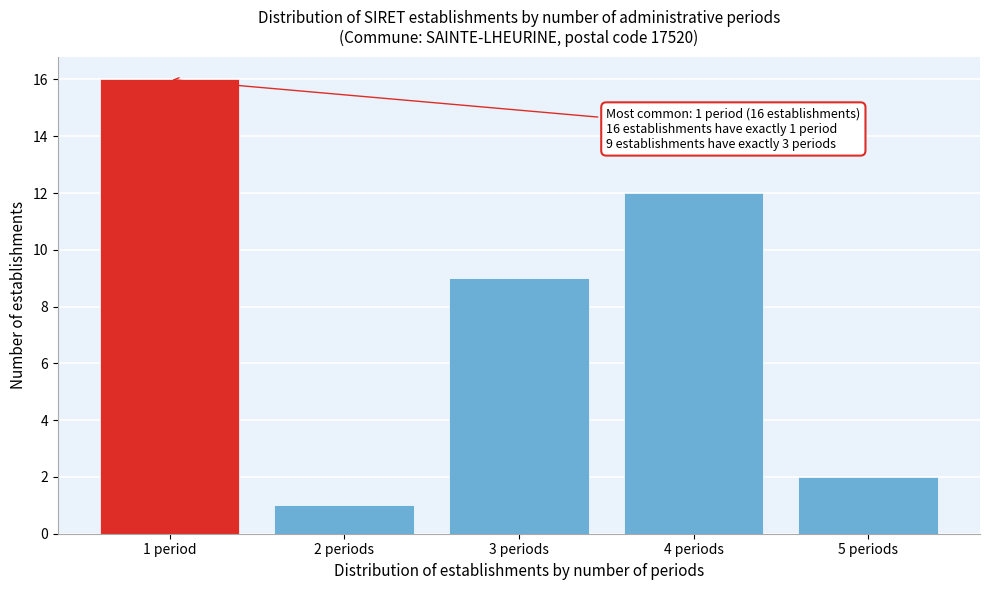

Reading right to left, what are all the values shown in this chart?

5 periods=2	4 periods=12	3 periods=9	2 periods=1	1 period=16